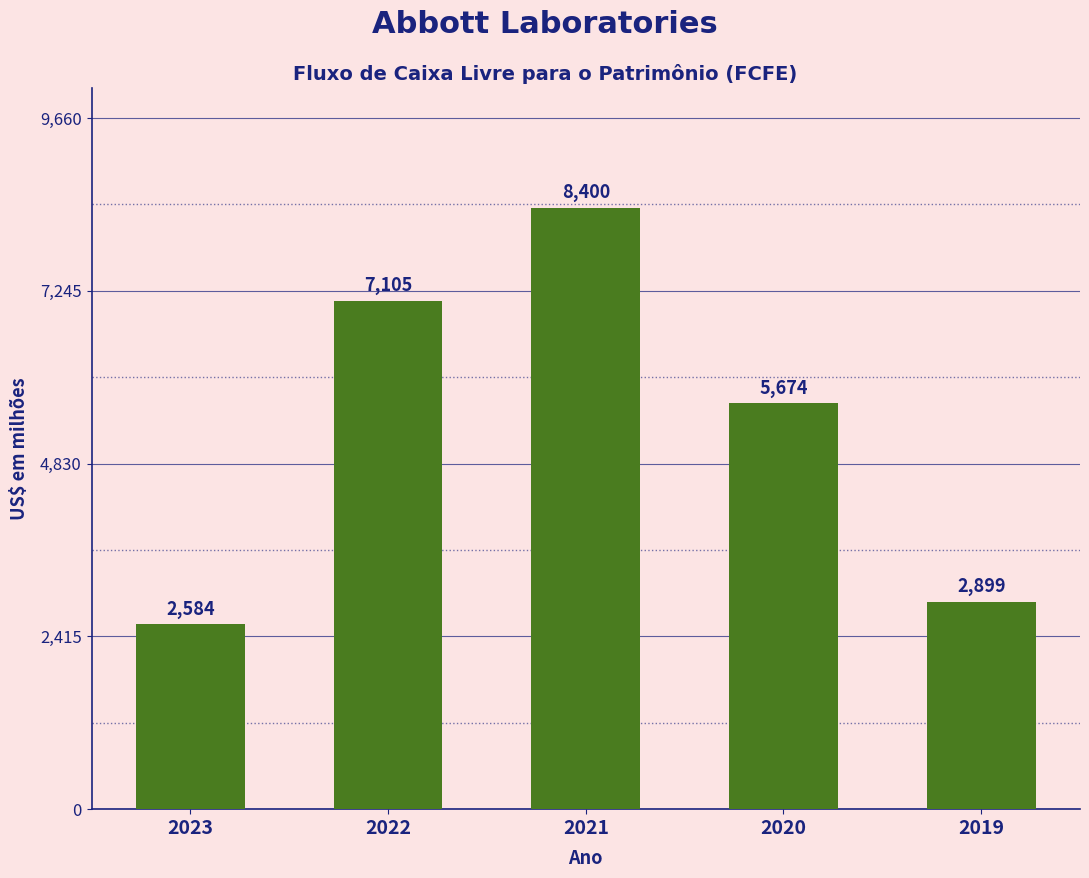

What is the maximum value shown in the chart?

8400